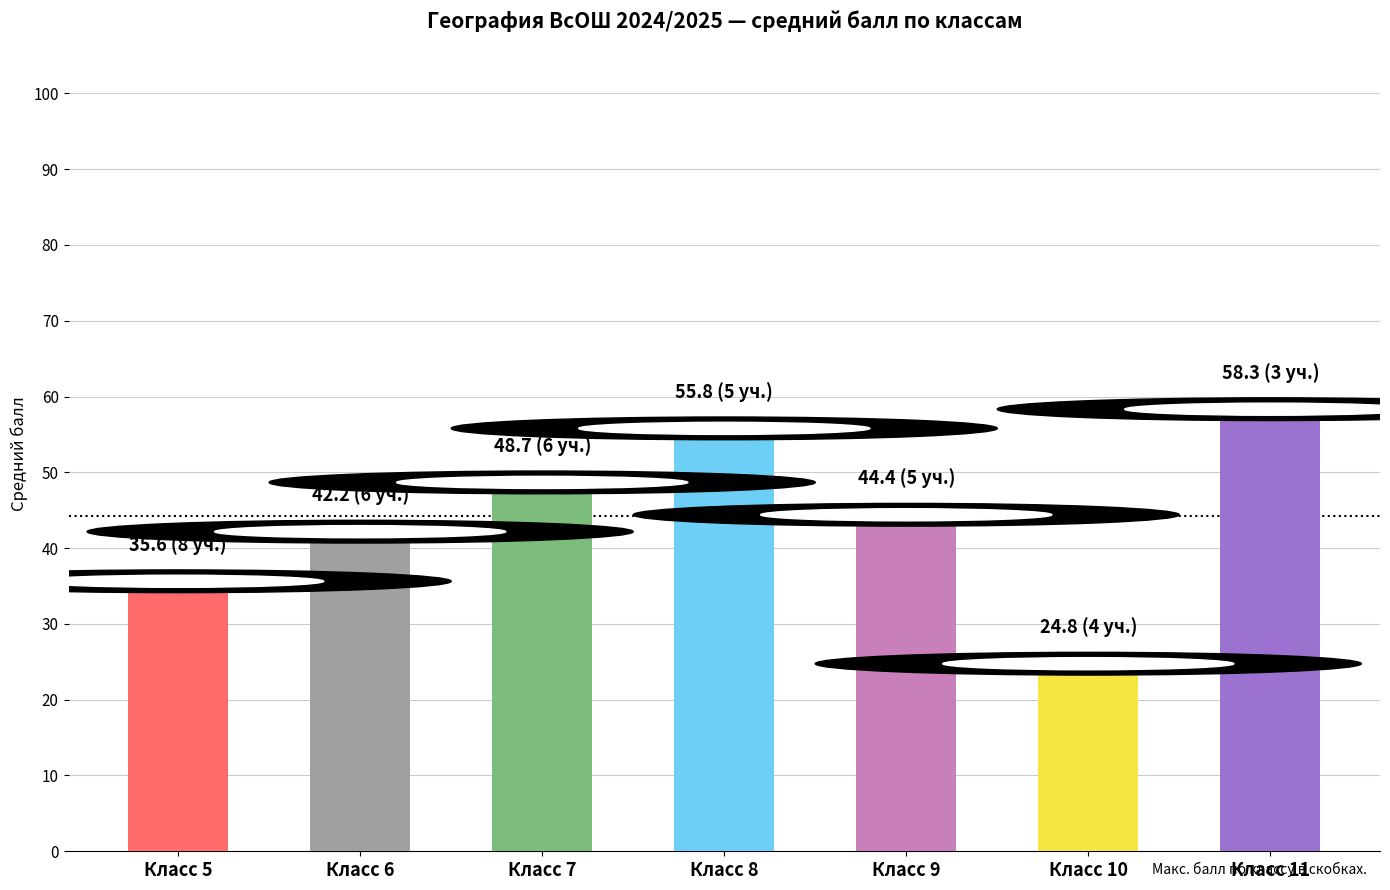

Where is the data nearest to the value 41?

6